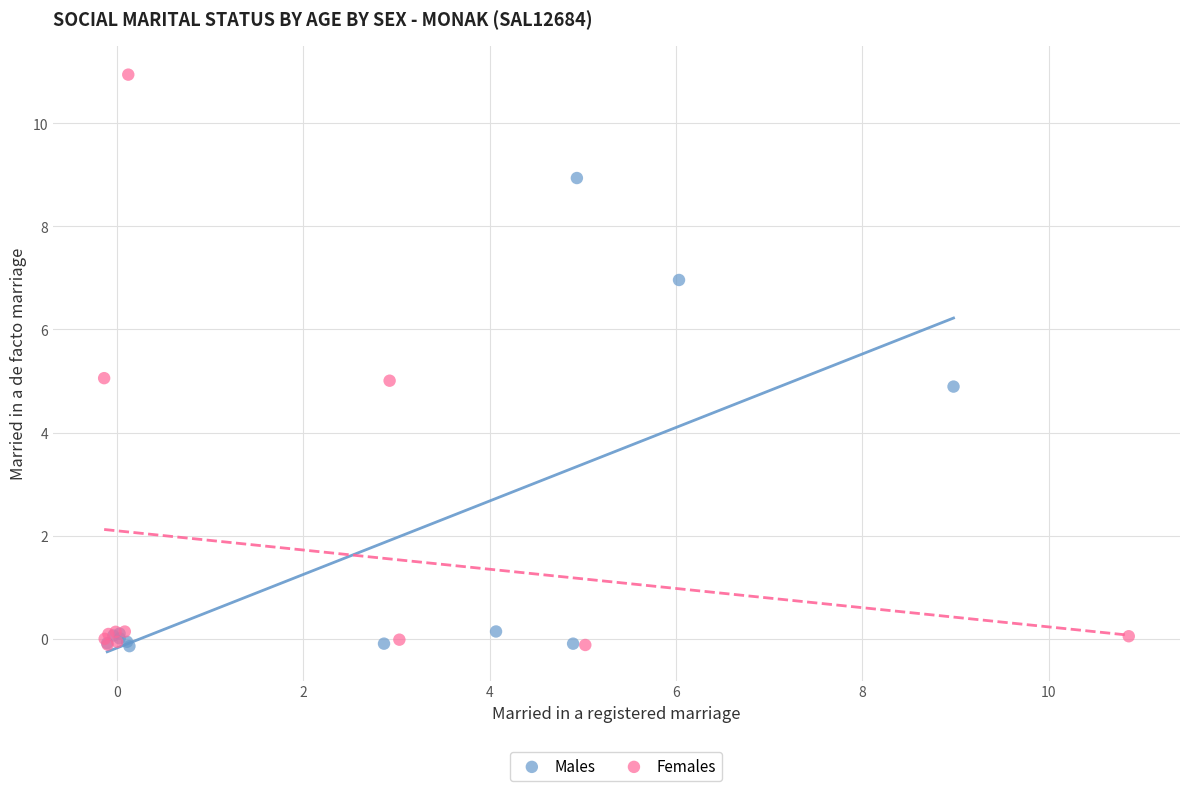

Which series has the largest Y range (max minus min)?

Females